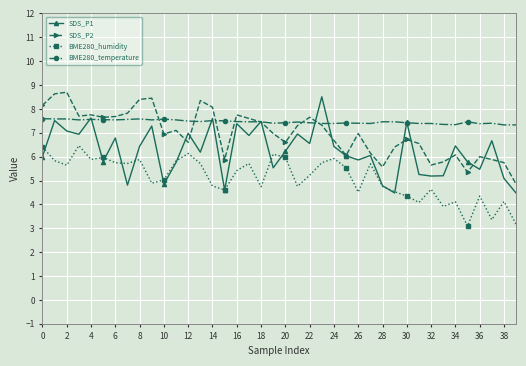

What is the highest value of the SDS_P1 series?

8.5